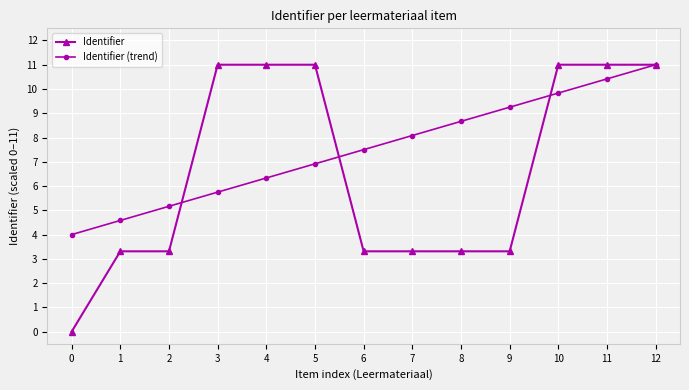

How many lines are shown in the chart?

2